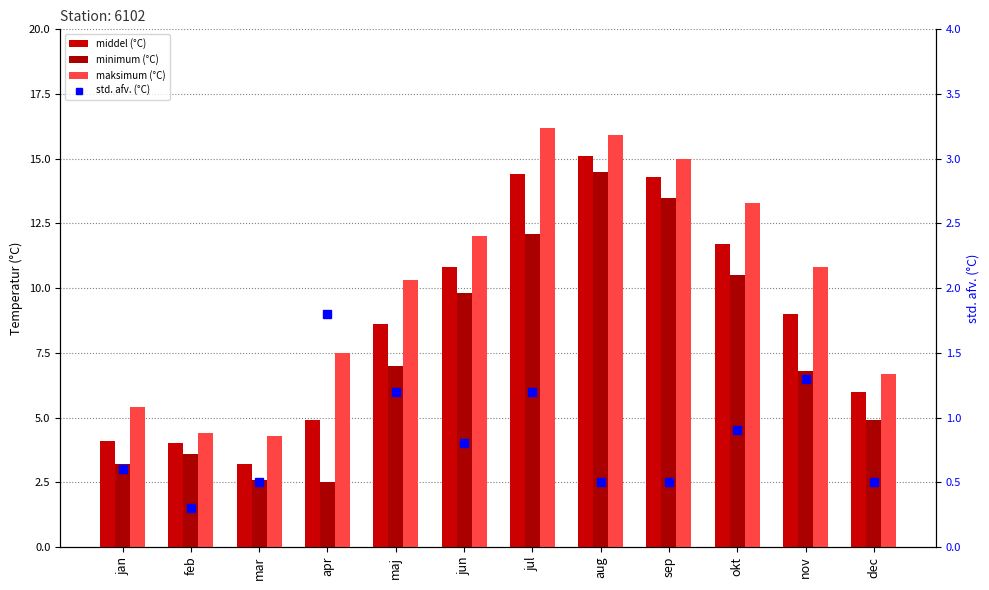

Read the maksimum (°C) value at mar.

4.3